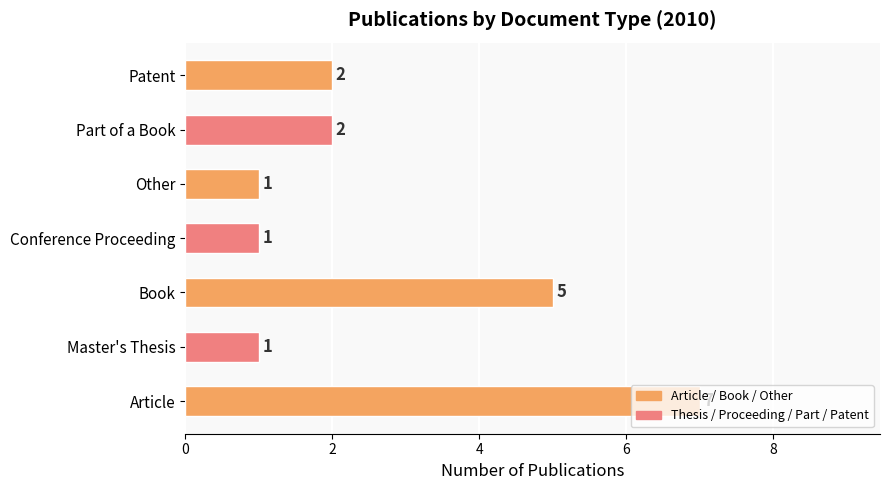

True or false: the data shows 7 at Article.

True